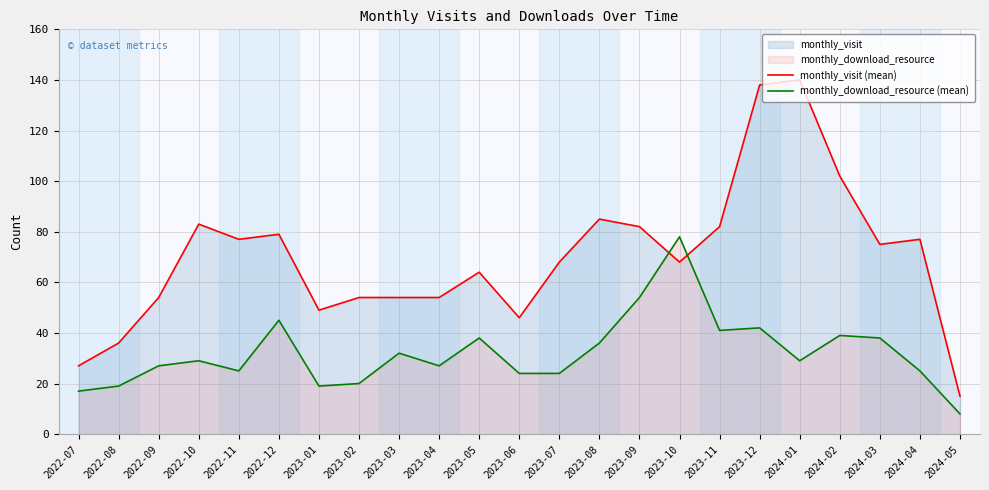

Rank the series by their maximum value, from lowest to highest.

monthly_download_resource (mean), monthly_visit (mean)